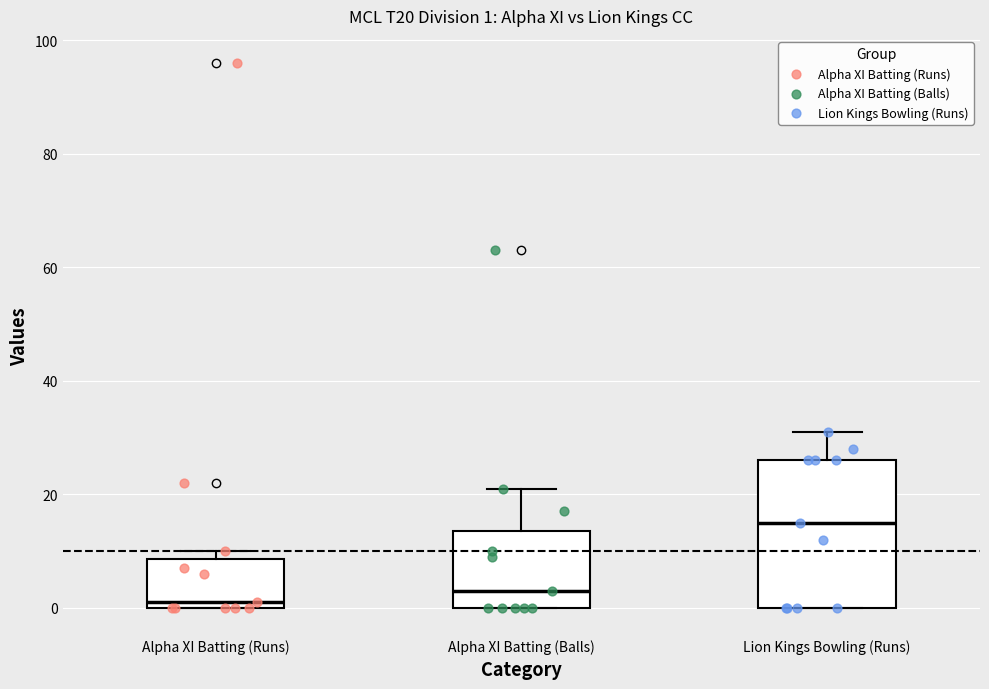

Which box has the highest median line?

Lion Kings Bowling (Runs)